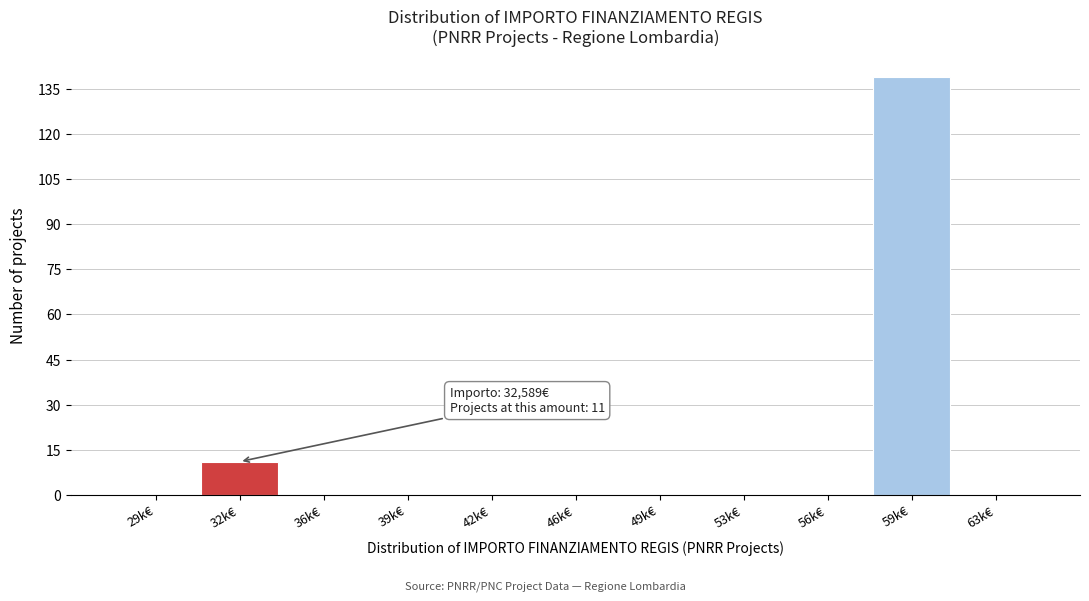

Reading left to right, transcribe all the data shown in this chart.

29k€=0	32k€=11	36k€=0	39k€=0	42k€=0	46k€=0	49k€=0	53k€=0	56k€=0	59k€=139	63k€=0